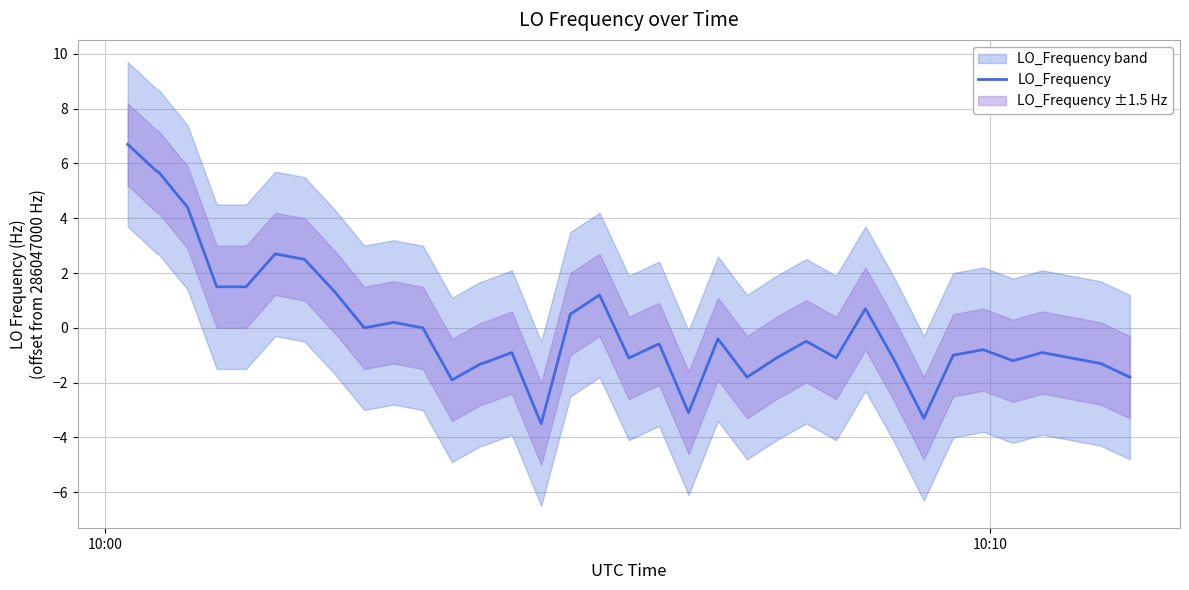

What is the minimum value for LO_Frequency?

-3.5